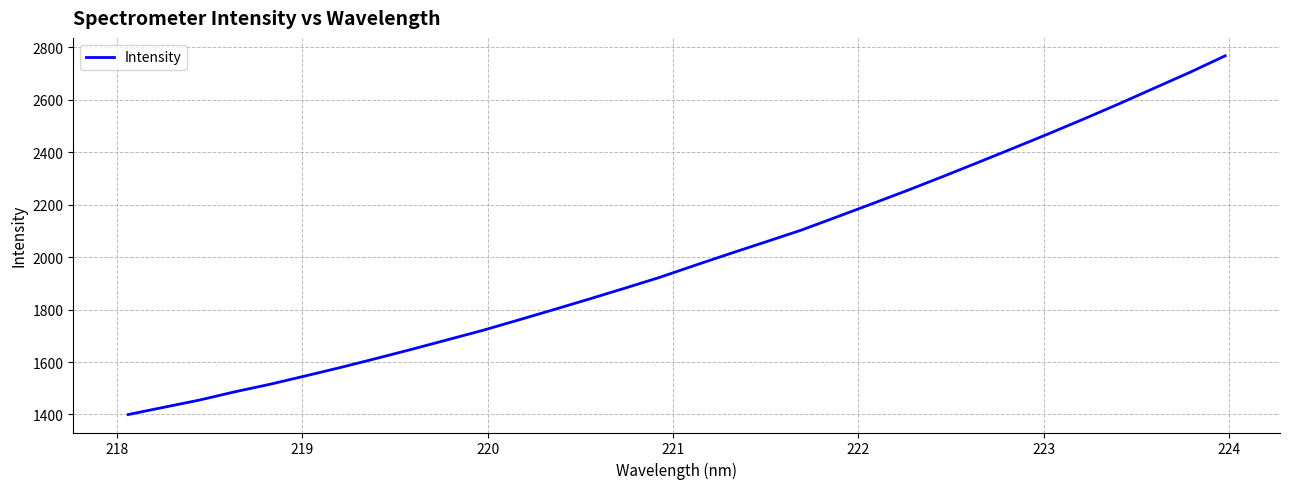

What is the greatest value displayed?

2768.1